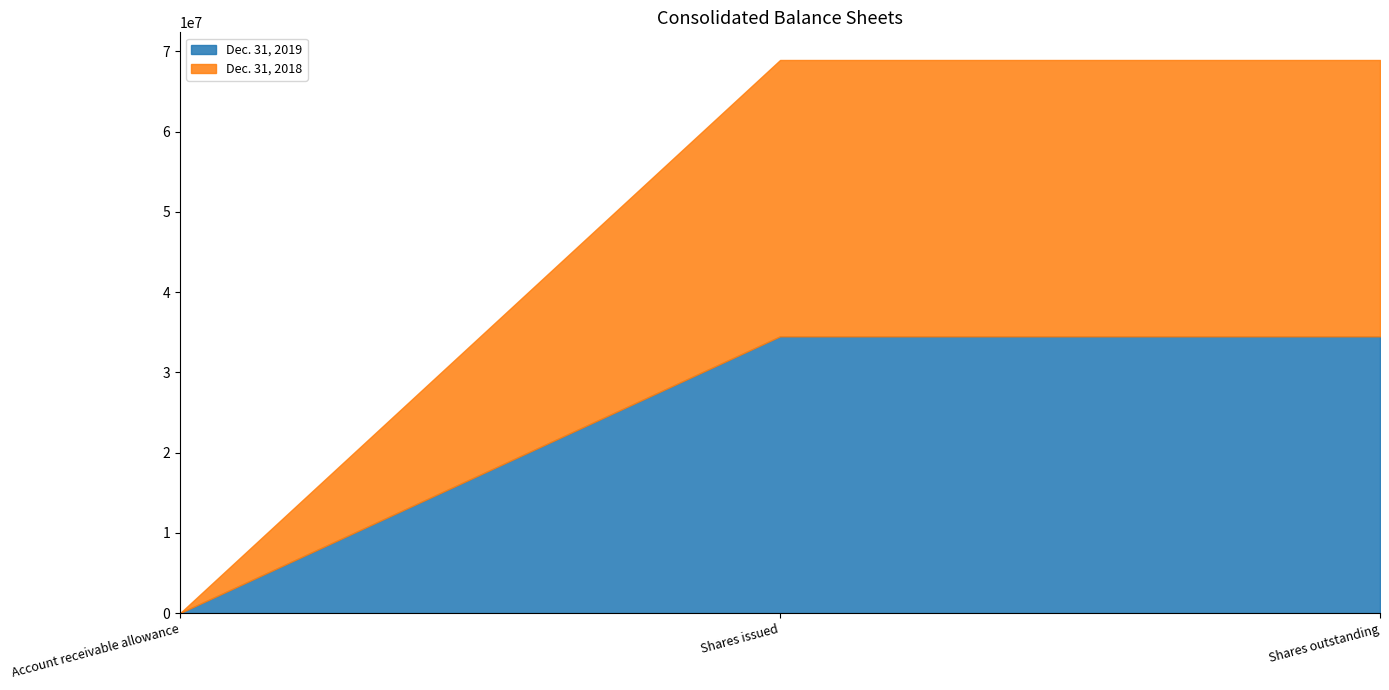

What is the sum of the Dec. 31, 2019 values at Account receivable allowance and Shares issued?

34494998